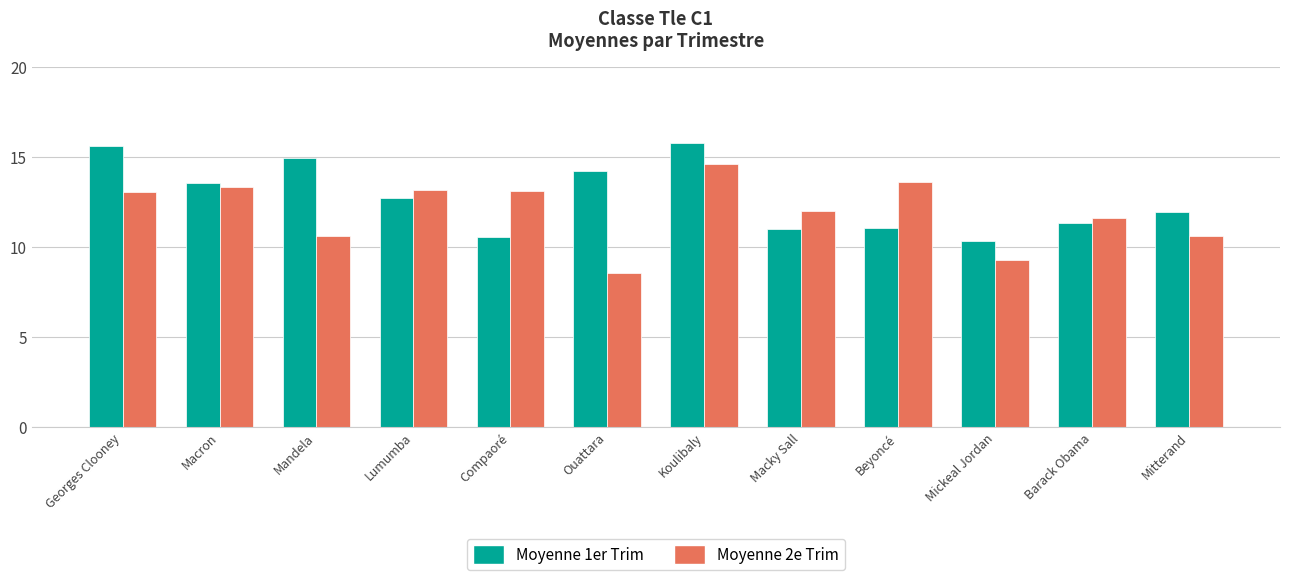

The Moyenne 1er Trim series shows 11.0 at Macky Sall. True or false?

True